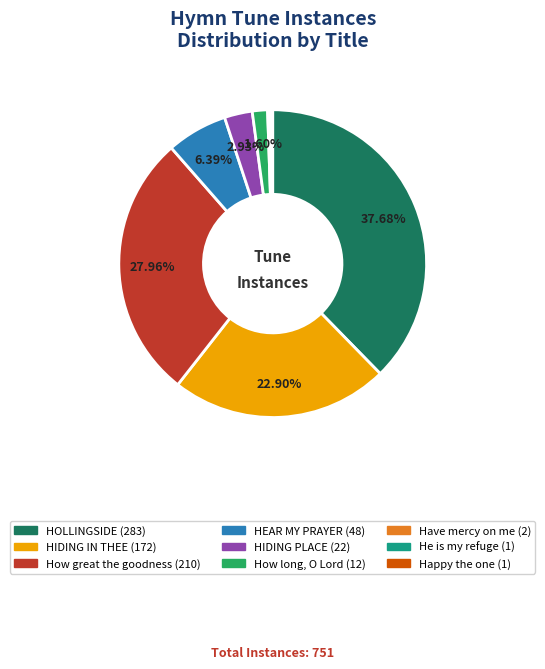

Between HEAR MY PRAYER and How long, O Lord, which is larger?

HEAR MY PRAYER